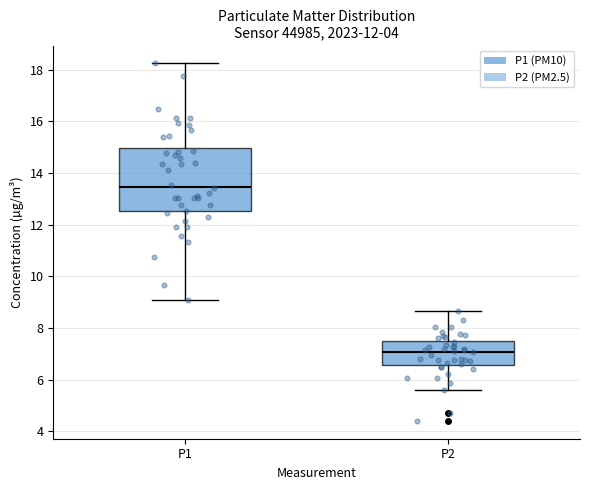

Where does the median line of the box for P1 sit on the y-axis? The values are not printed on the chart, so give them approximately, as read against the axis.

13.4